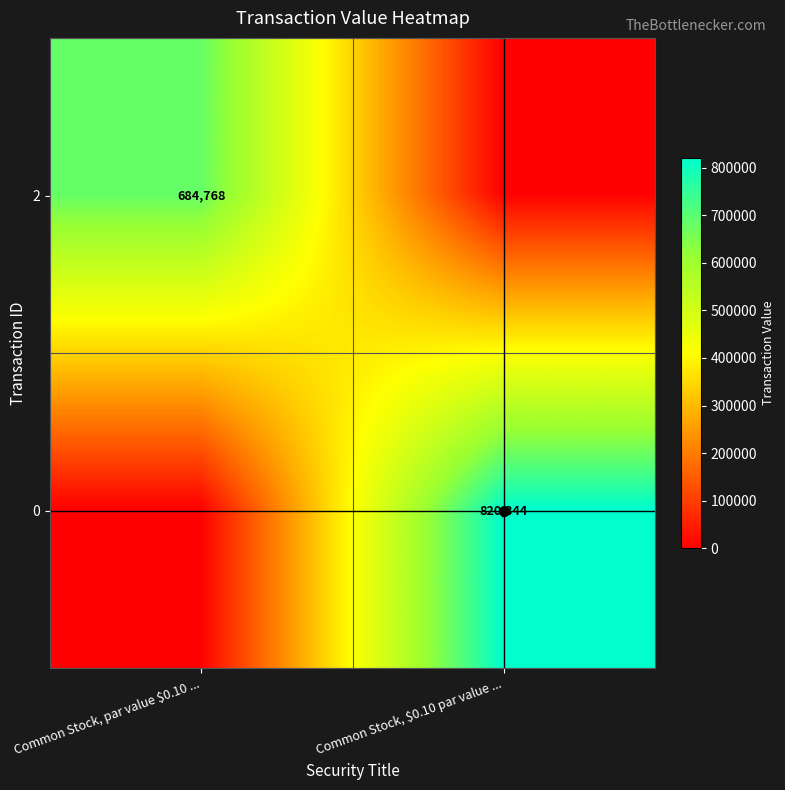

The 0 series shows 391404 at Common Stock, $0.10 par value .... True or false?

False